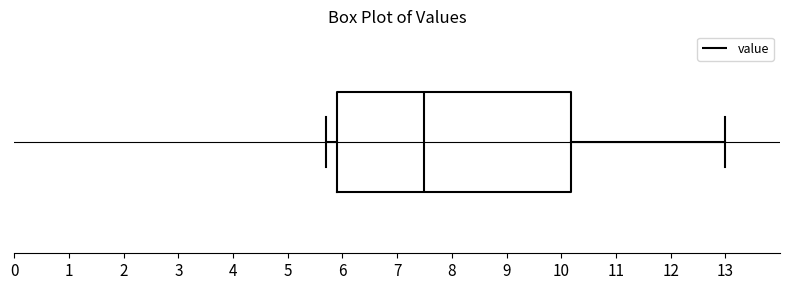

Transcribe this box plot: give where the median line is, the range the box spans, and where the two whiskers end, as read against the x-axis. The values are not printed on the chart, so give them approximately, as read against the axis.

median 7.5, box 5.9 to 10.2, whiskers 5.7 to 13.0